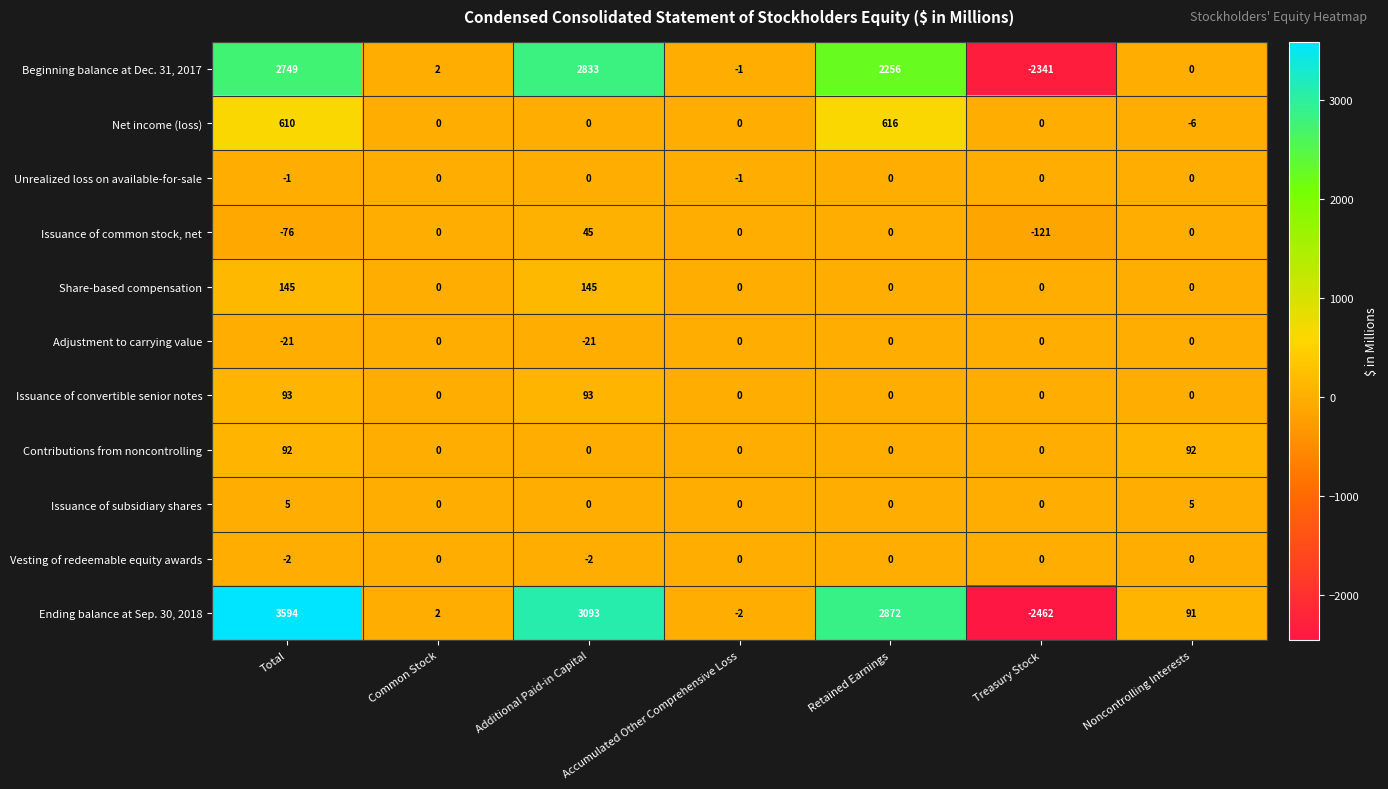

What is the sum of all Vesting of redeemable equity awards values?

-4